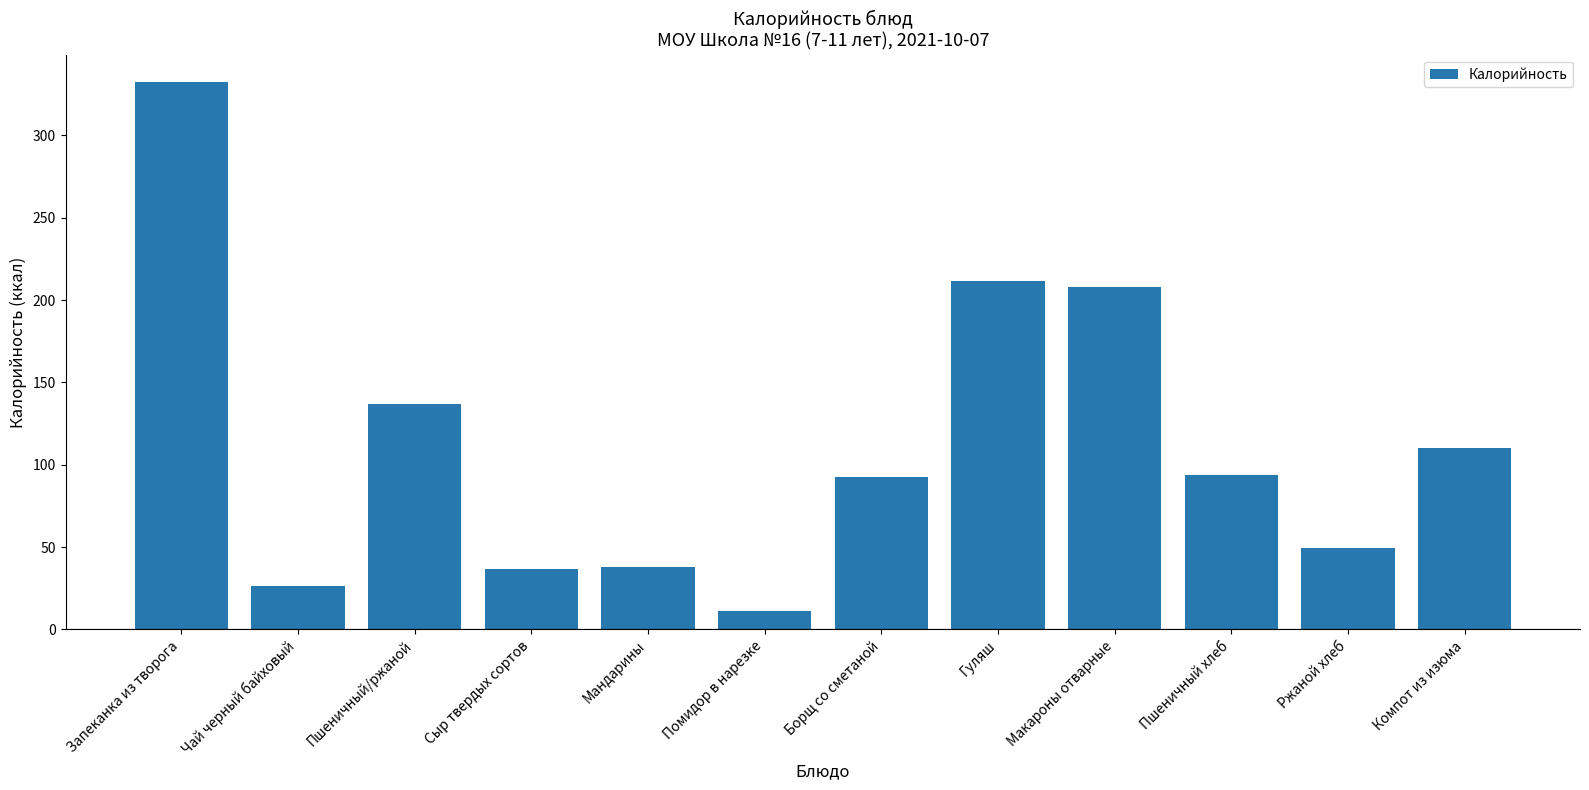

How many bars are there in total?

12